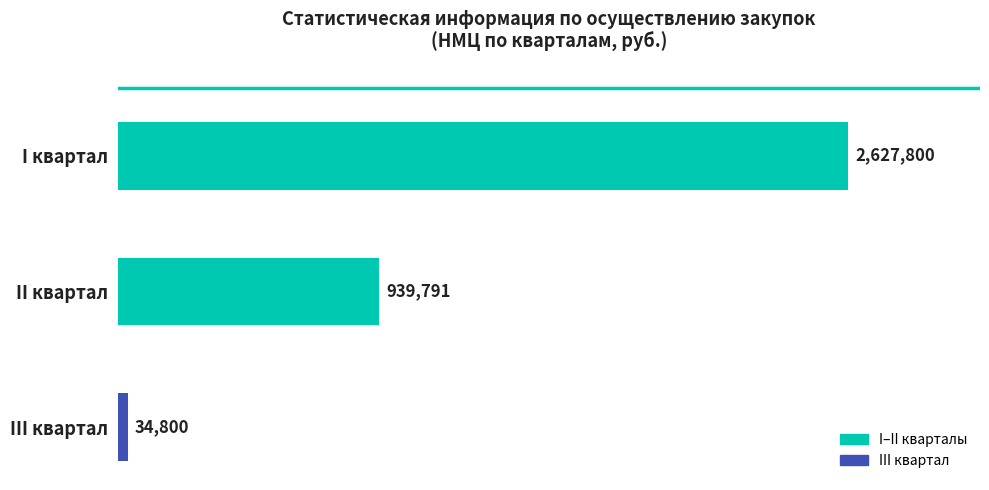

Count the number of categories in the chart.

3